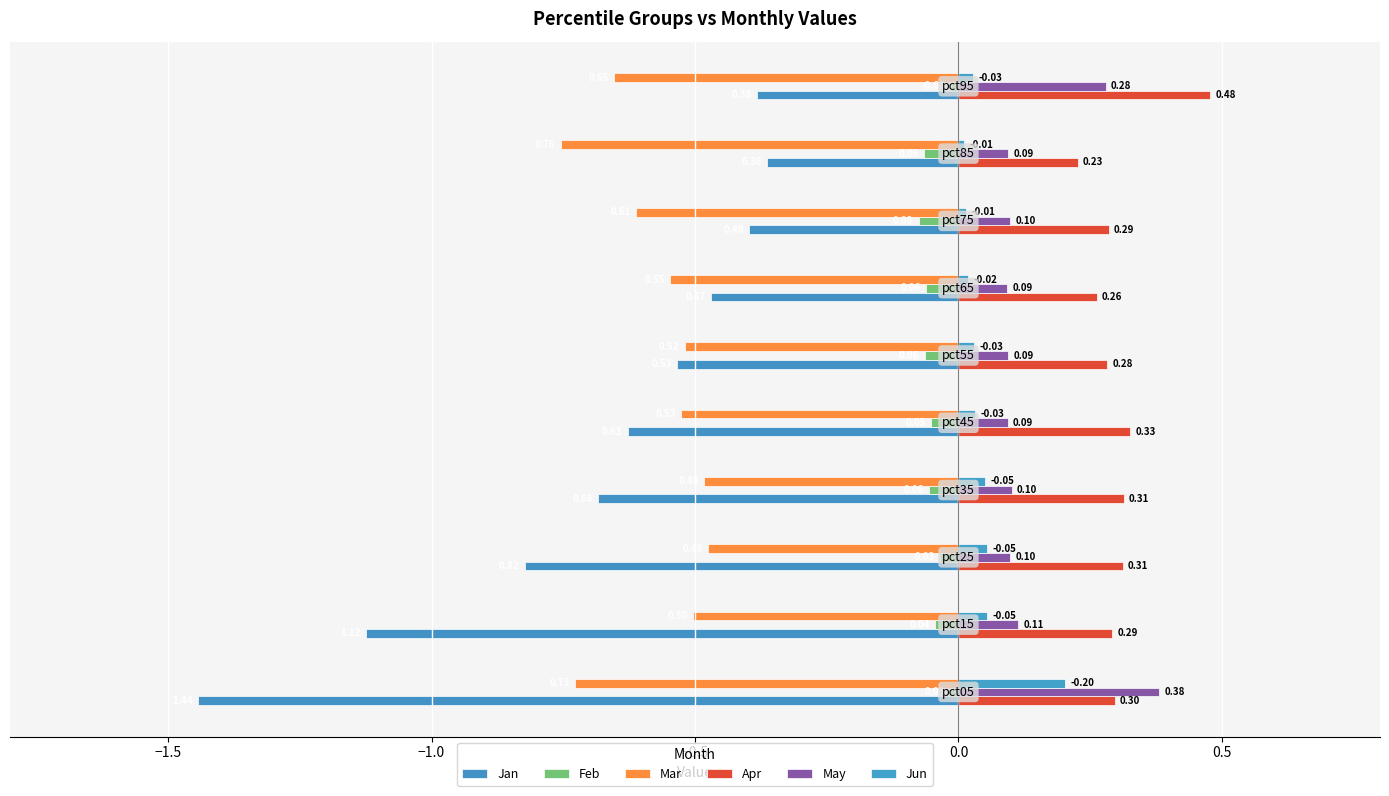

What are all the series names shown in the legend?

Jan, Feb, Mar, Apr, May, Jun